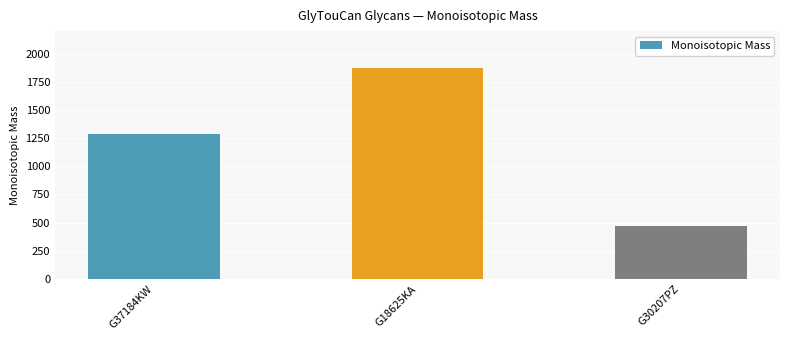

What is the average value?

1210.7